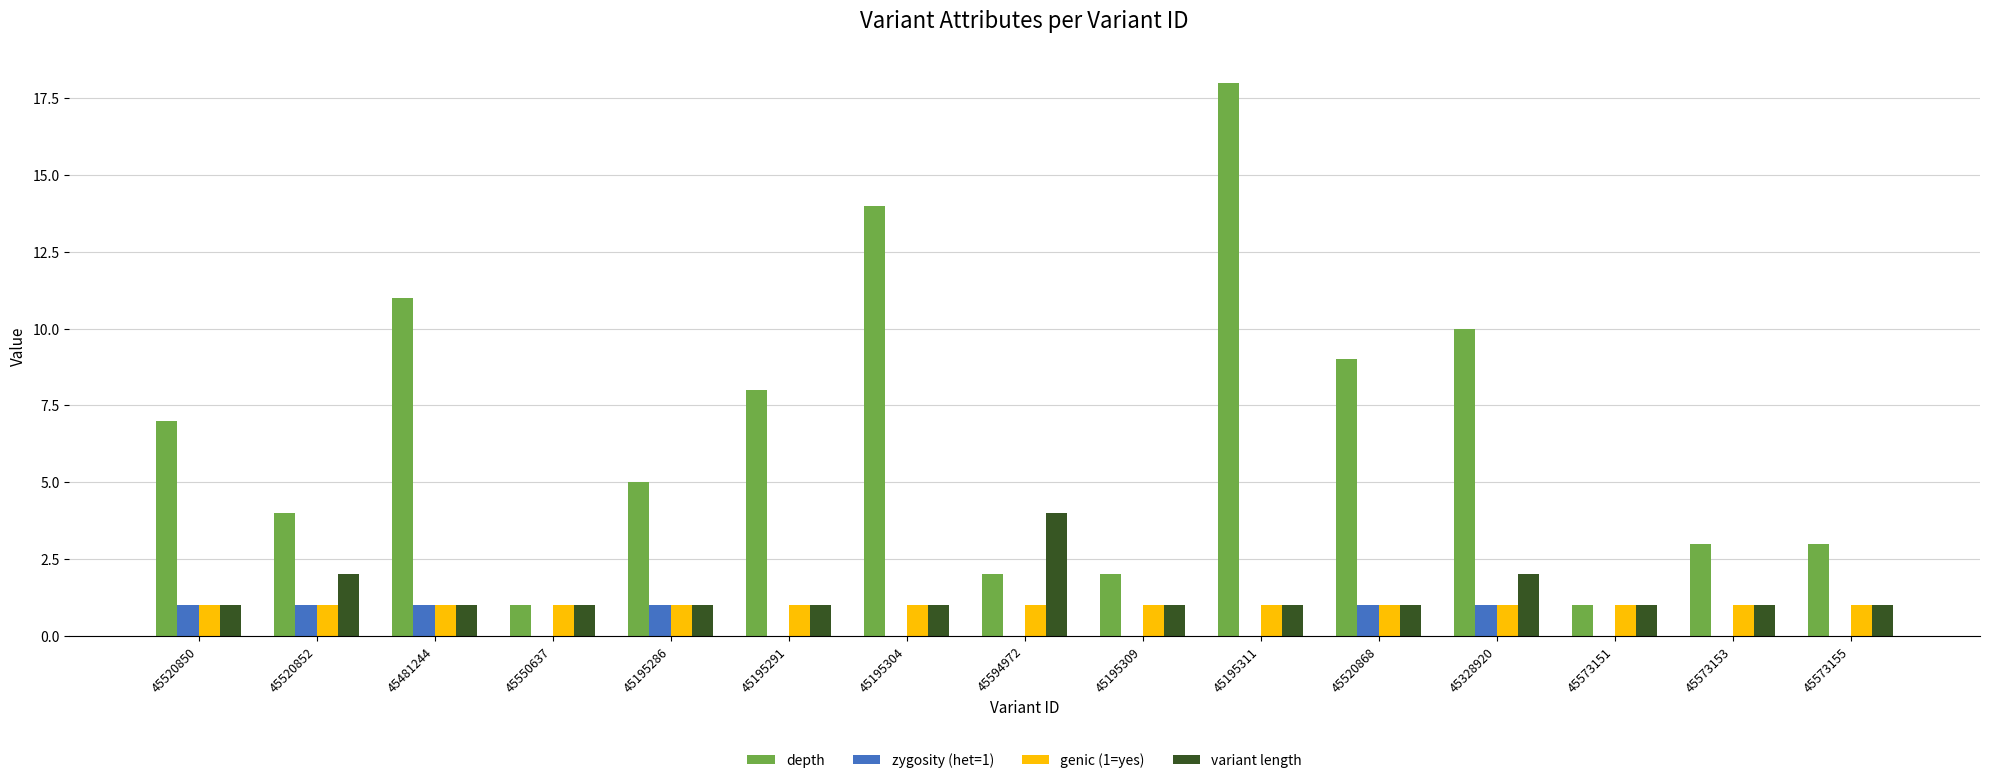

Reading left to right, transcribe all the data shown in this chart.

depth: 7	4	11	1	5	8	14	2	2	18	9	10	1	3	3
zygosity (het=1): 1	1	1	0	1	0	0	0	0	0	1	1	0	0	0
genic (1=yes): 1	1	1	1	1	1	1	1	1	1	1	1	1	1	1
variant length: 1	2	1	1	1	1	1	4	1	1	1	2	1	1	1